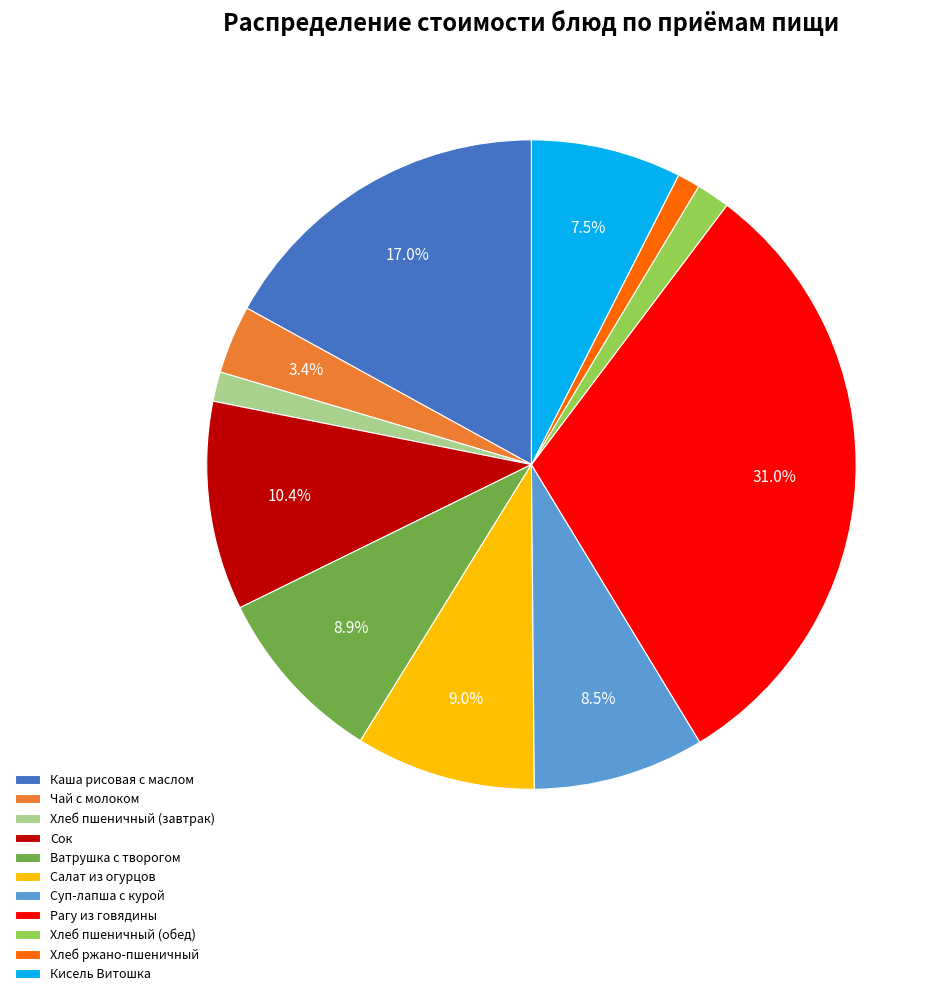

Combined, do Суп-лапша с курой and Кисель Витошка account for over 50%?

No